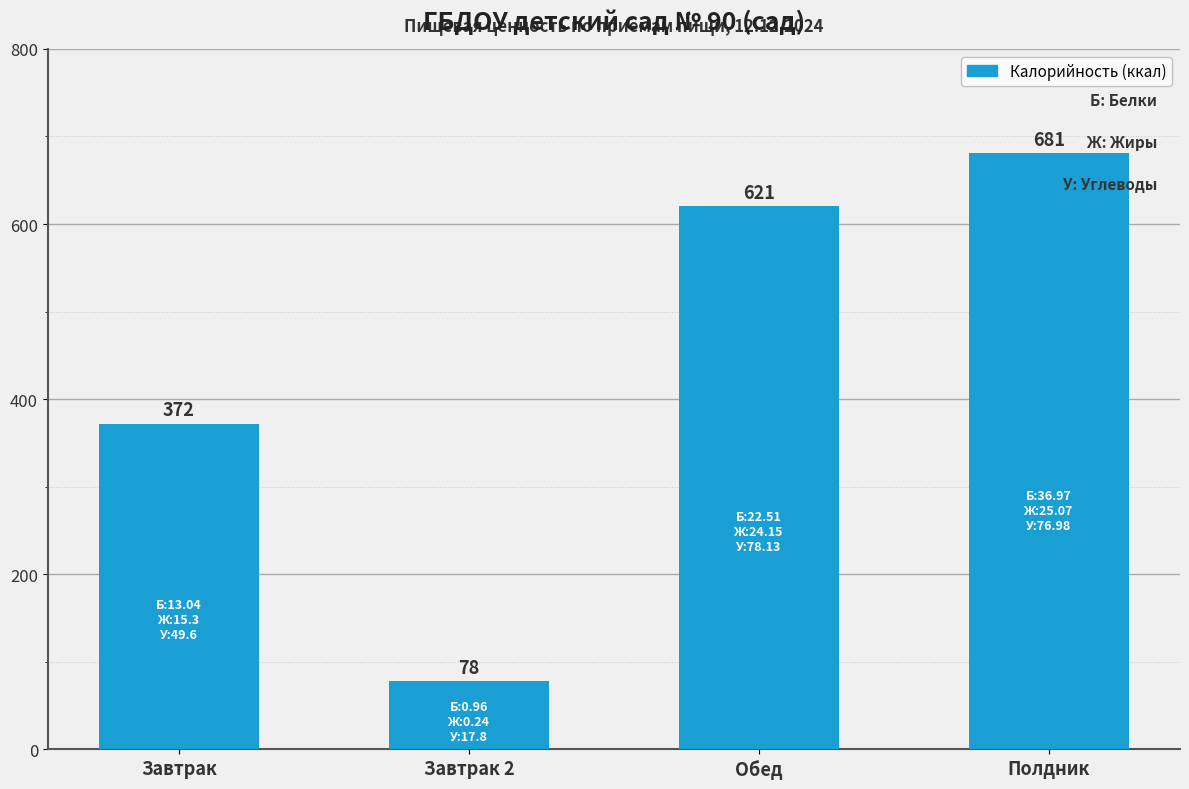

What is the greatest value displayed?

681.1